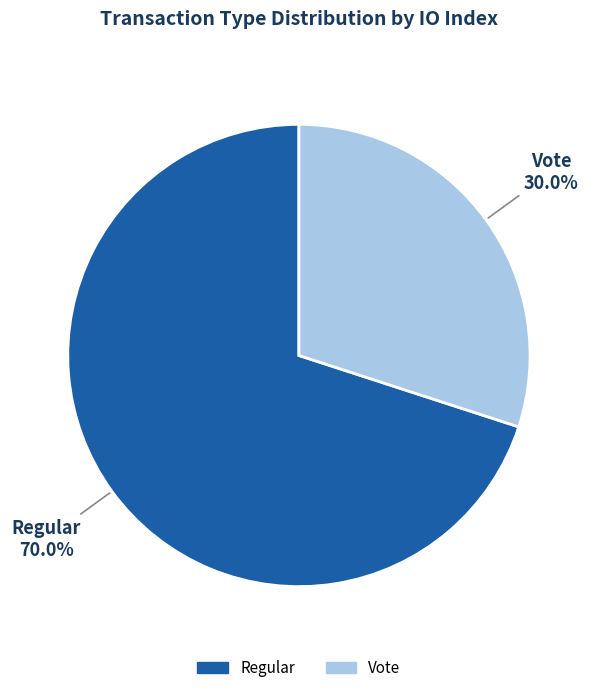

Does any single category account for the majority?

Yes